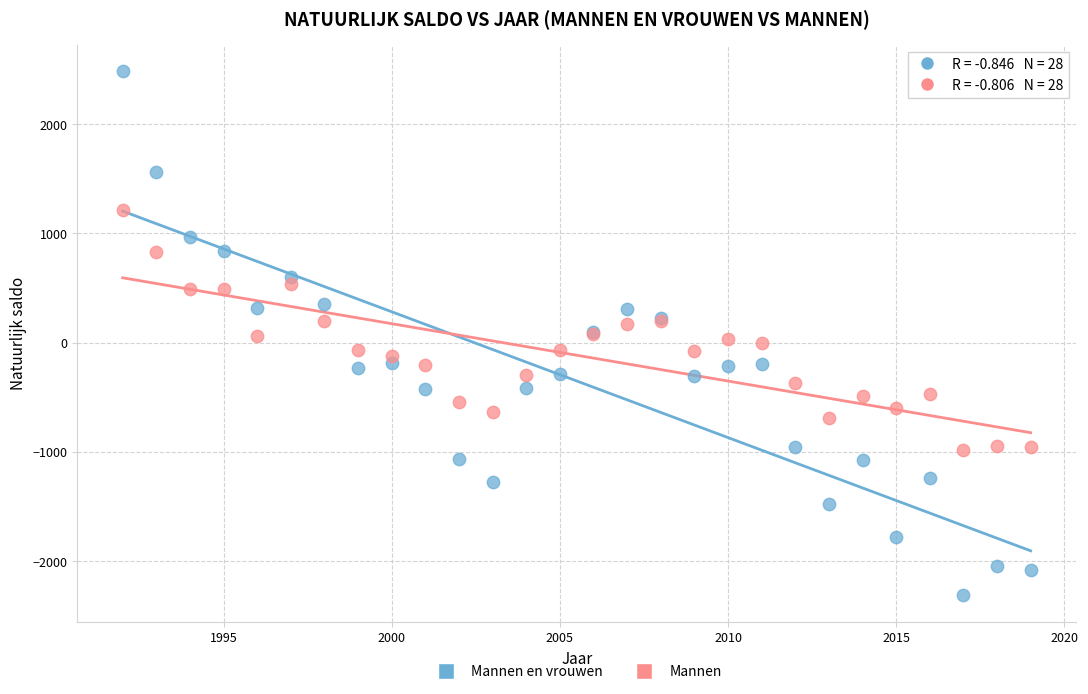

What are all the series names shown in the legend?

Mannen en vrouwen, Mannen